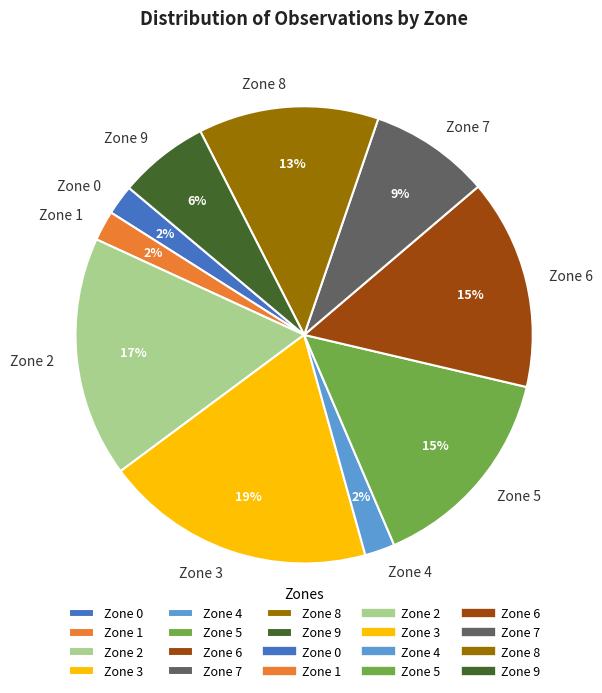

Is the sum of Zone 6 and Zone 2 greater than half?

No